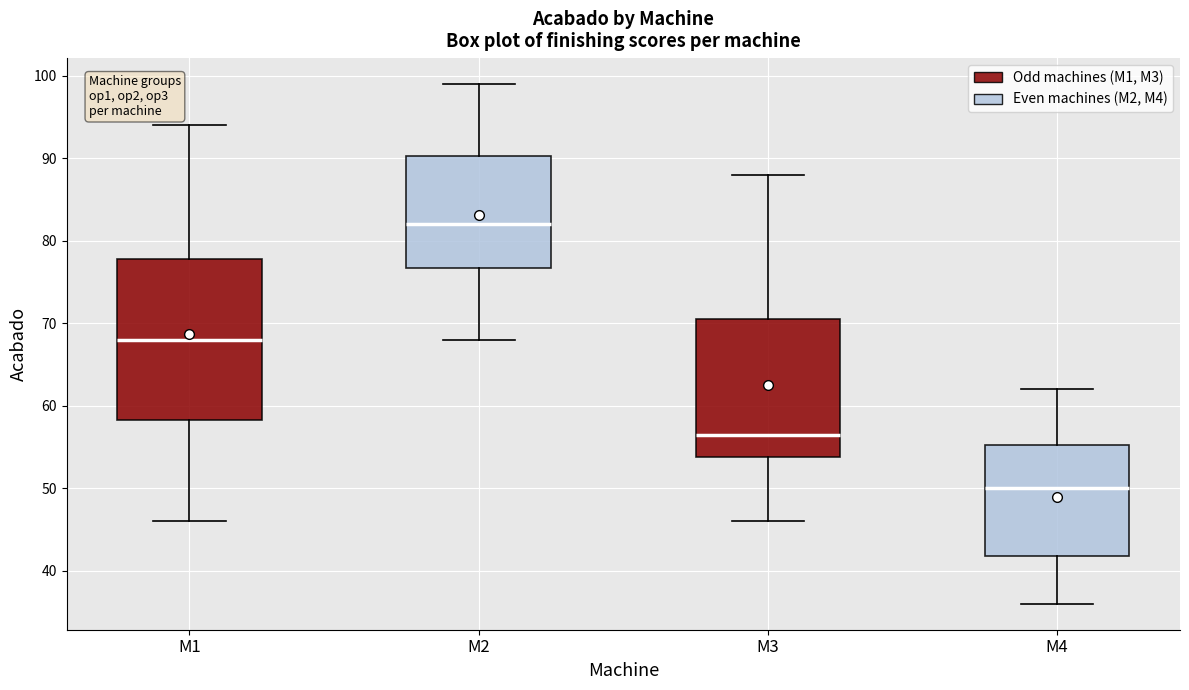

Which box's median line is the lowest?

M4